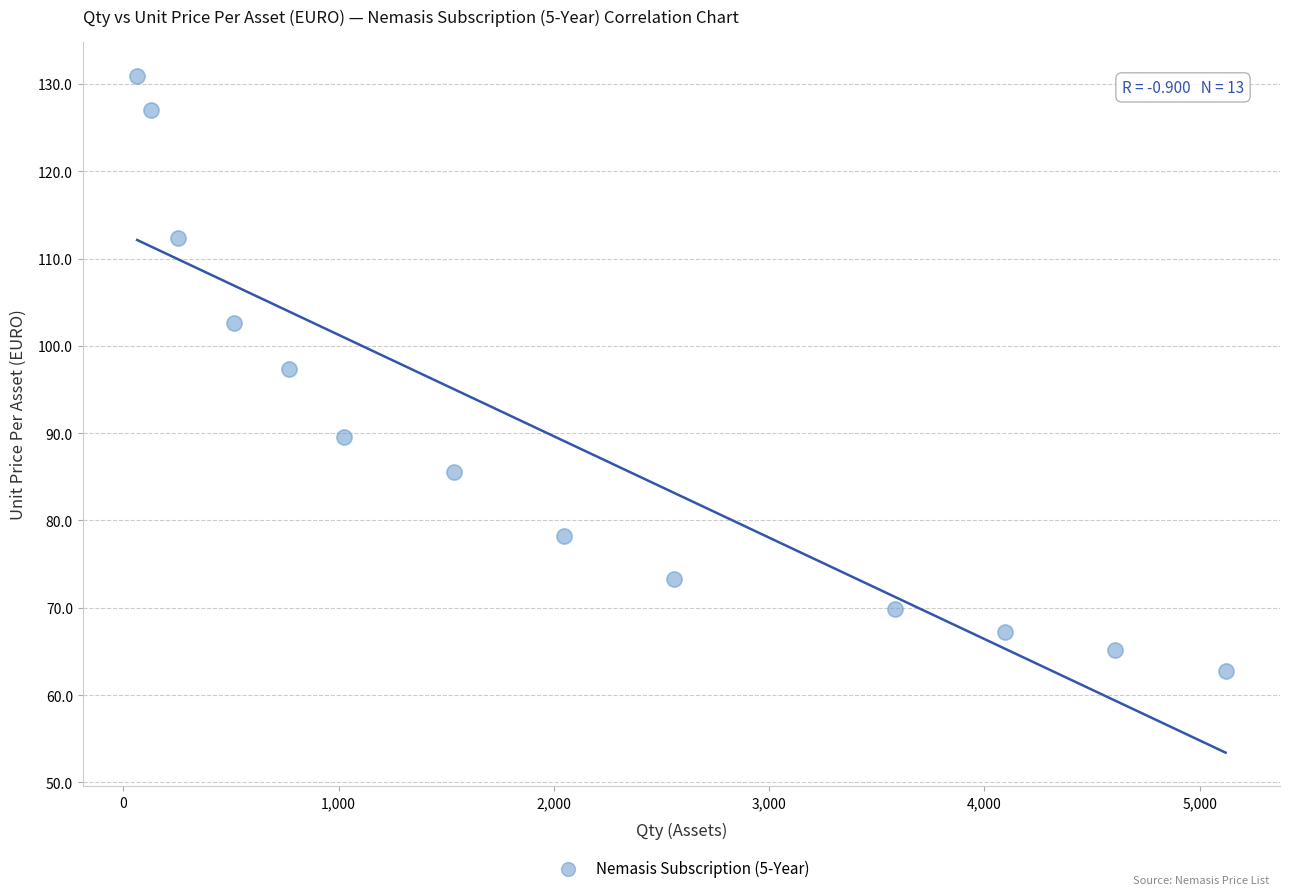

What Y value in the scatter plot is closest to 96?

97.3